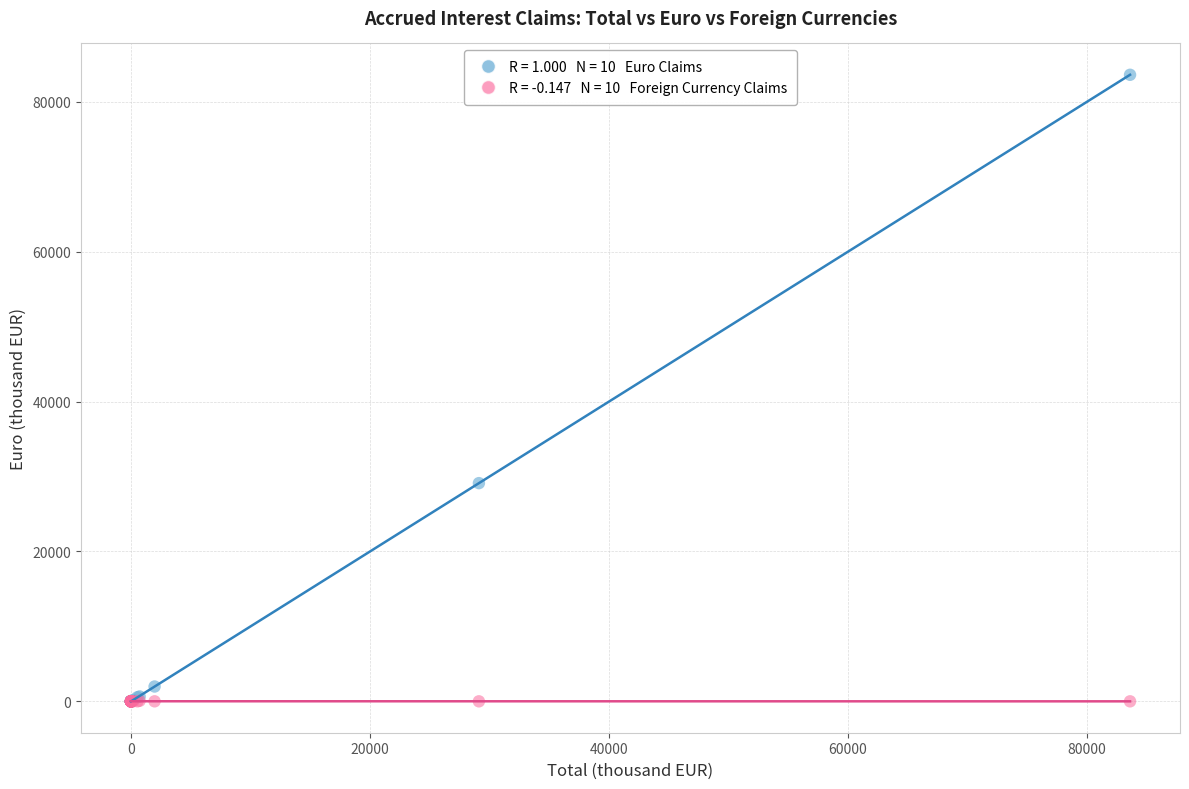

Across all series, what Y value is closest to 41807?

29119